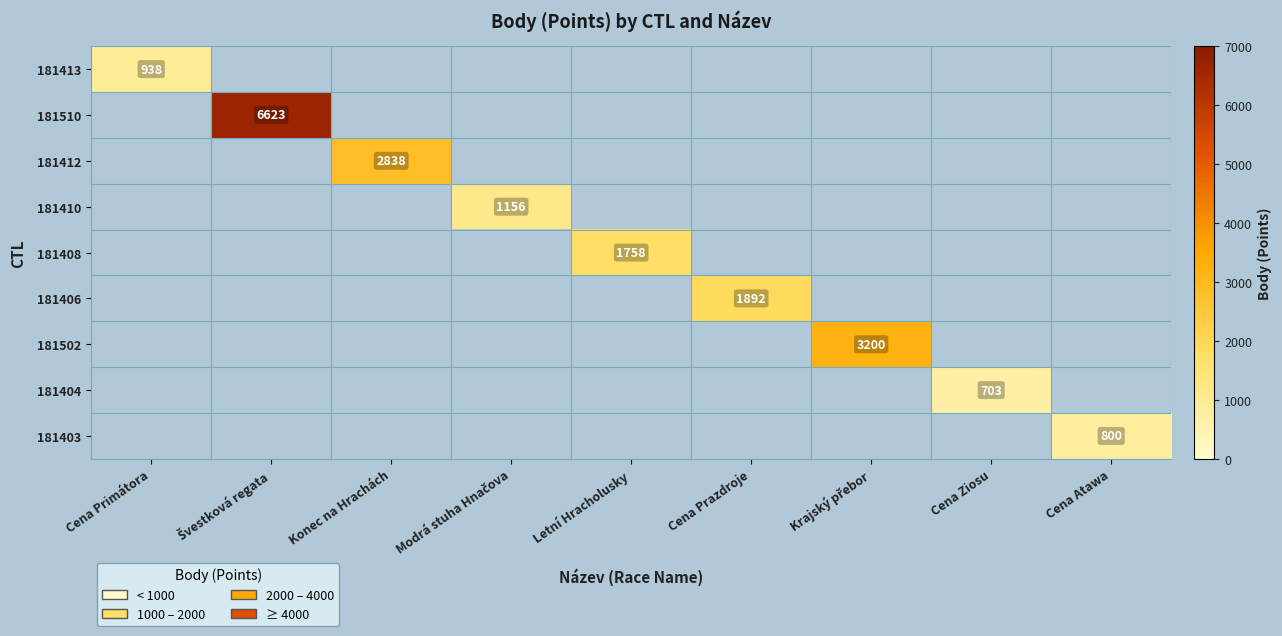

Which category has the lowest value in the 181408 series?

Cena Primátora